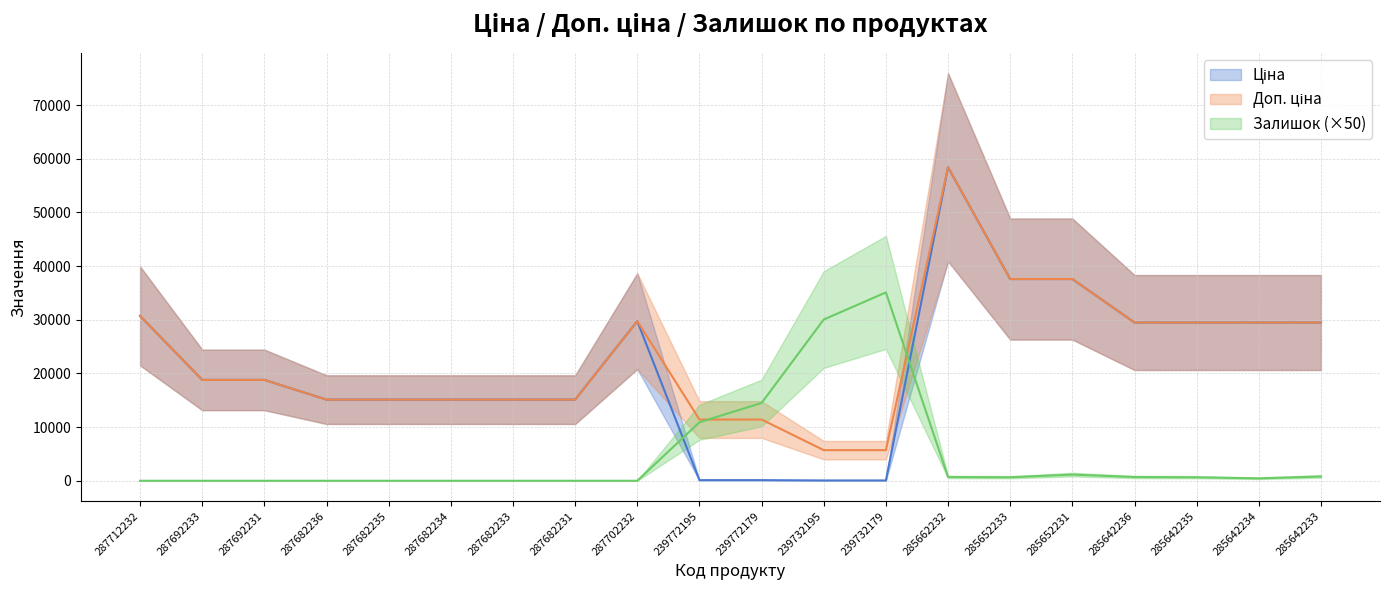

How many distinct data groups are displayed?

3